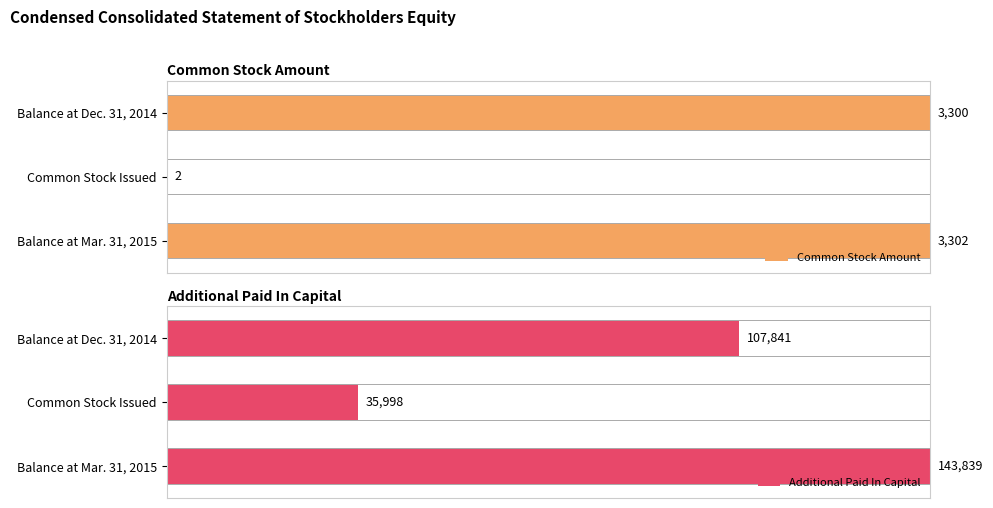

What are all the series names shown in the legend?

Common Stock Amount, Additional Paid In Capital